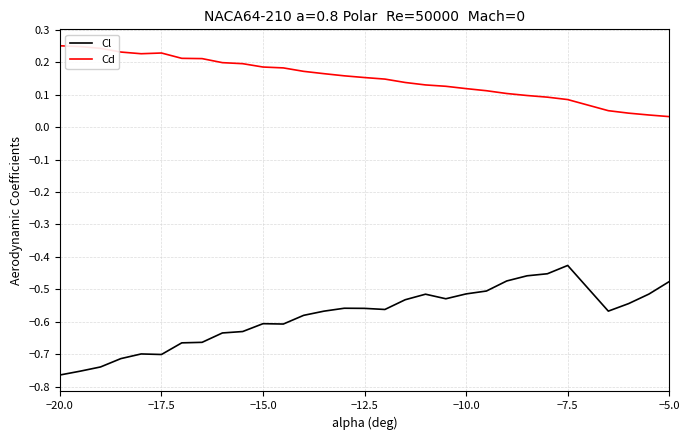

Which series has the largest range (max minus min)?

Cl